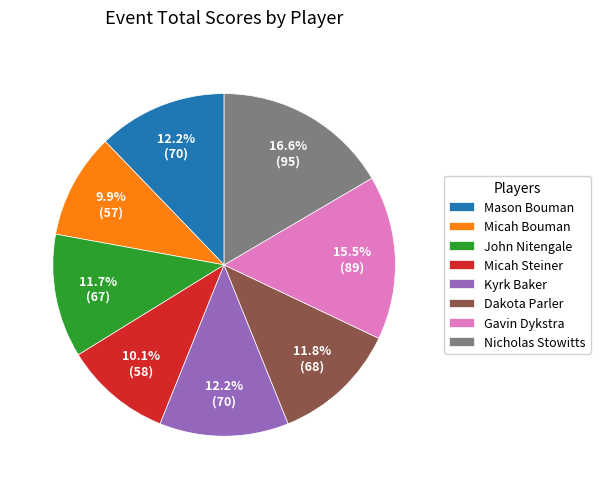

How many segments does this pie chart have?

8